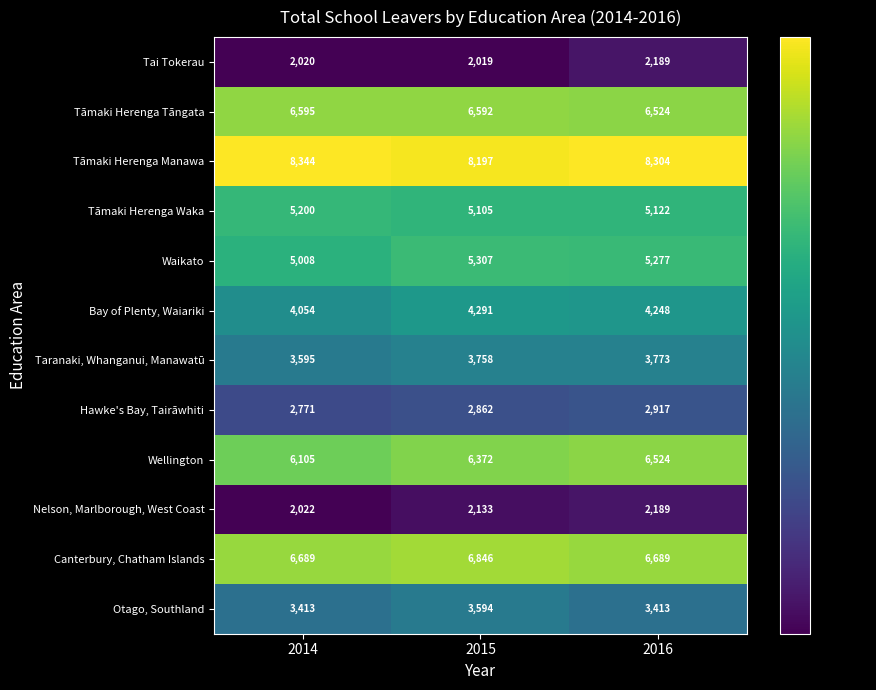

Rank the categories by Hawke's Bay, Tairāwhiti value from lowest to highest.

2014, 2015, 2016